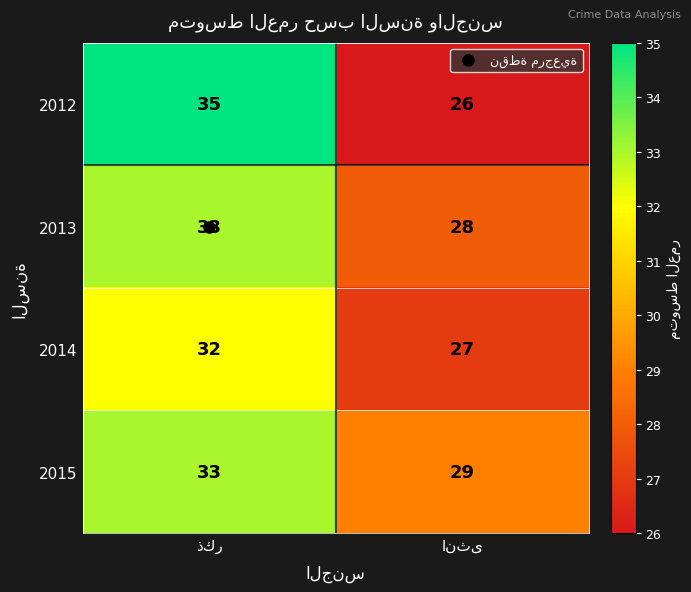

Which series has the largest total across all categories?

2015